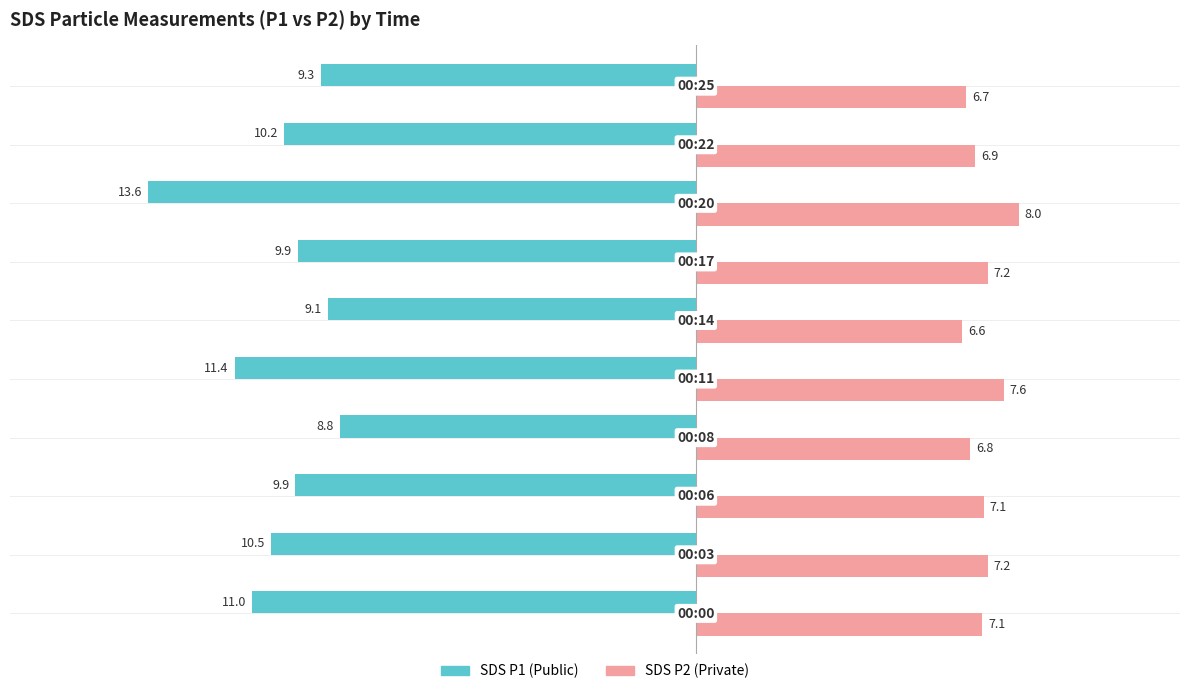

What is the greatest value displayed?

8.0